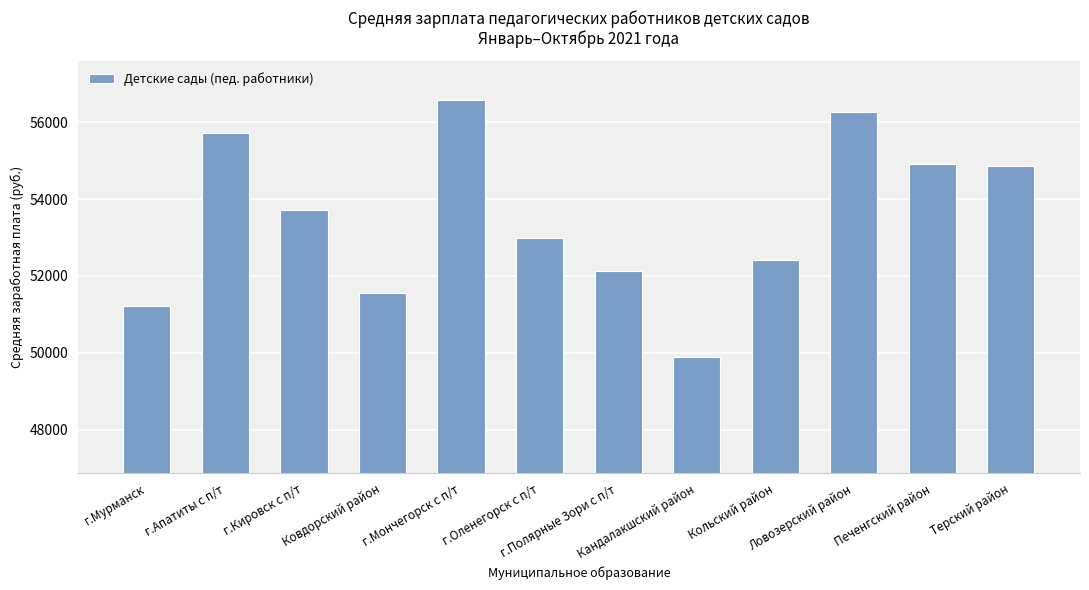

What is the value of the 8th bar from the left?

49880.1